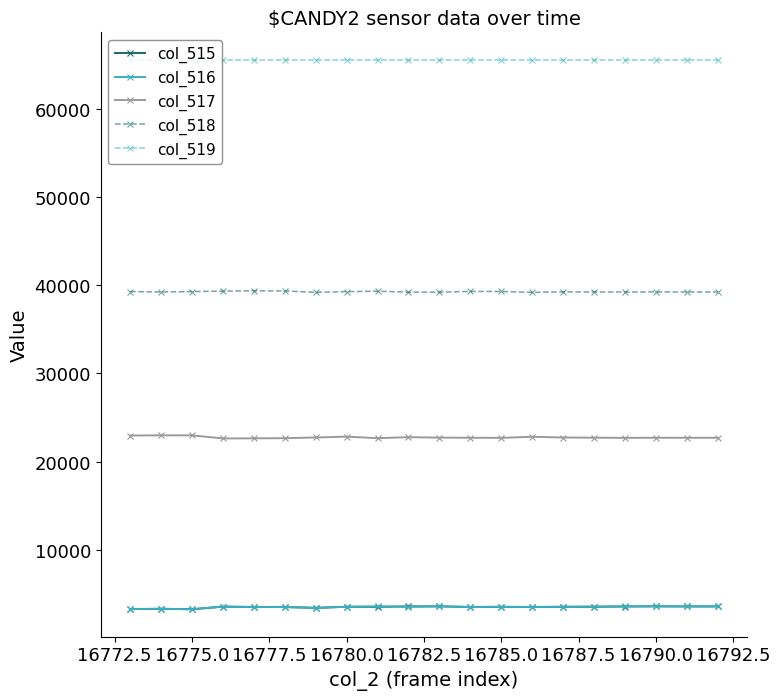

What is the value of the col_517 point at the 5th from the left?

22643